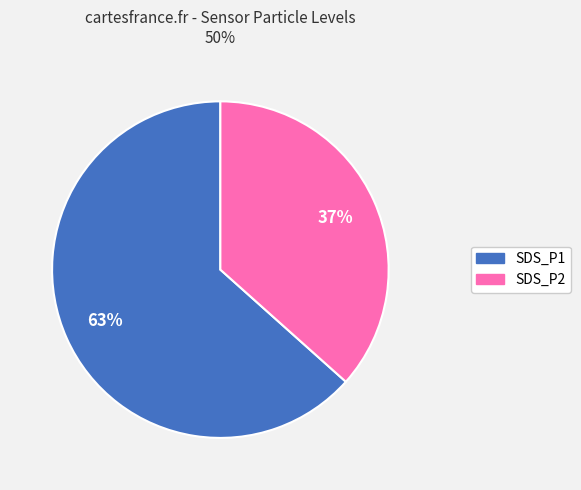

Which category has the biggest portion of the pie?

SDS_P1